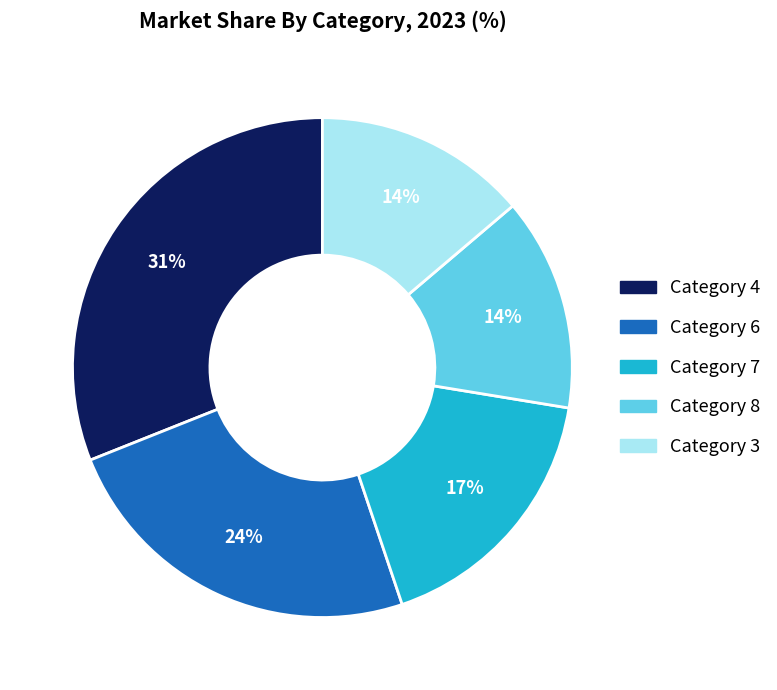

To the nearest percent, what is the average slice percentage?

20%